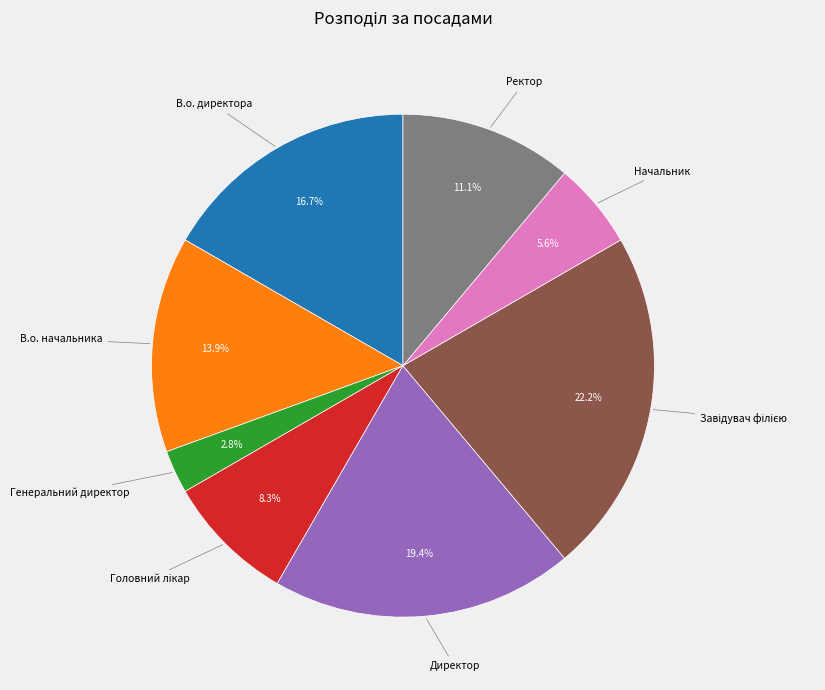

Does any single category account for the majority?

No